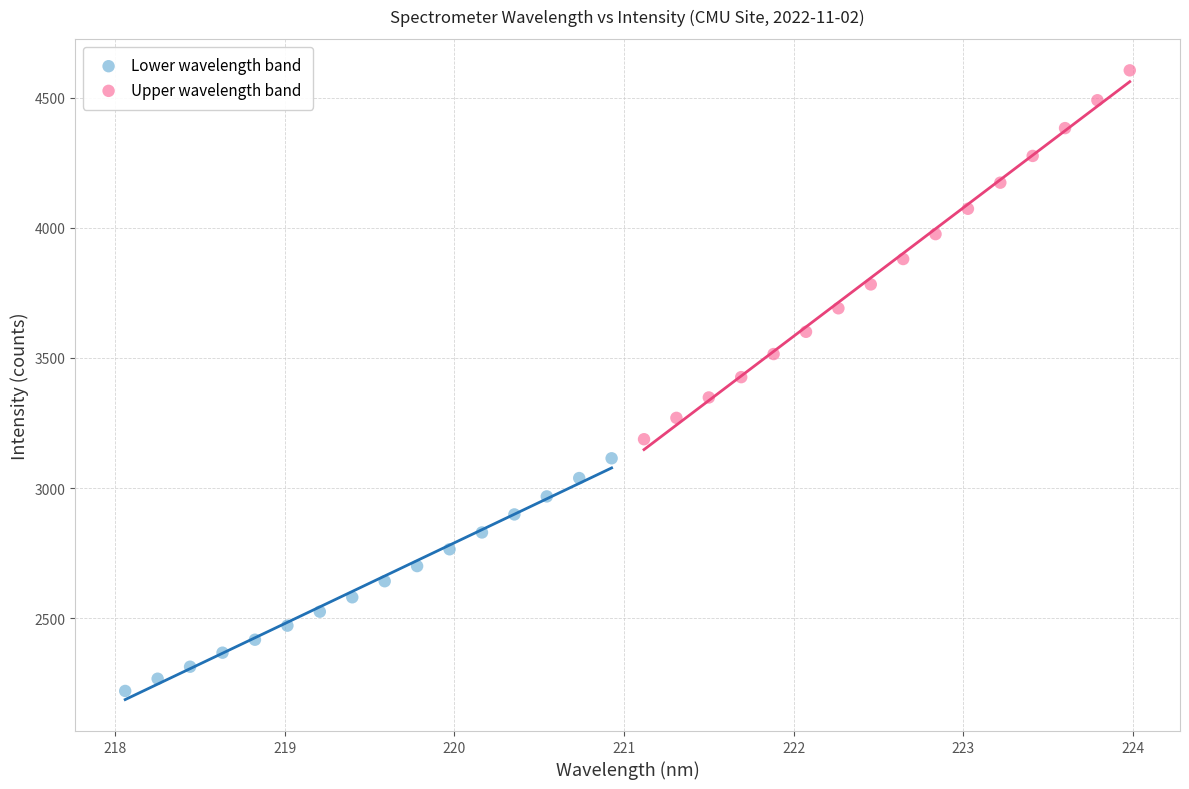

Which series has the largest Y range (max minus min)?

Upper wavelength band